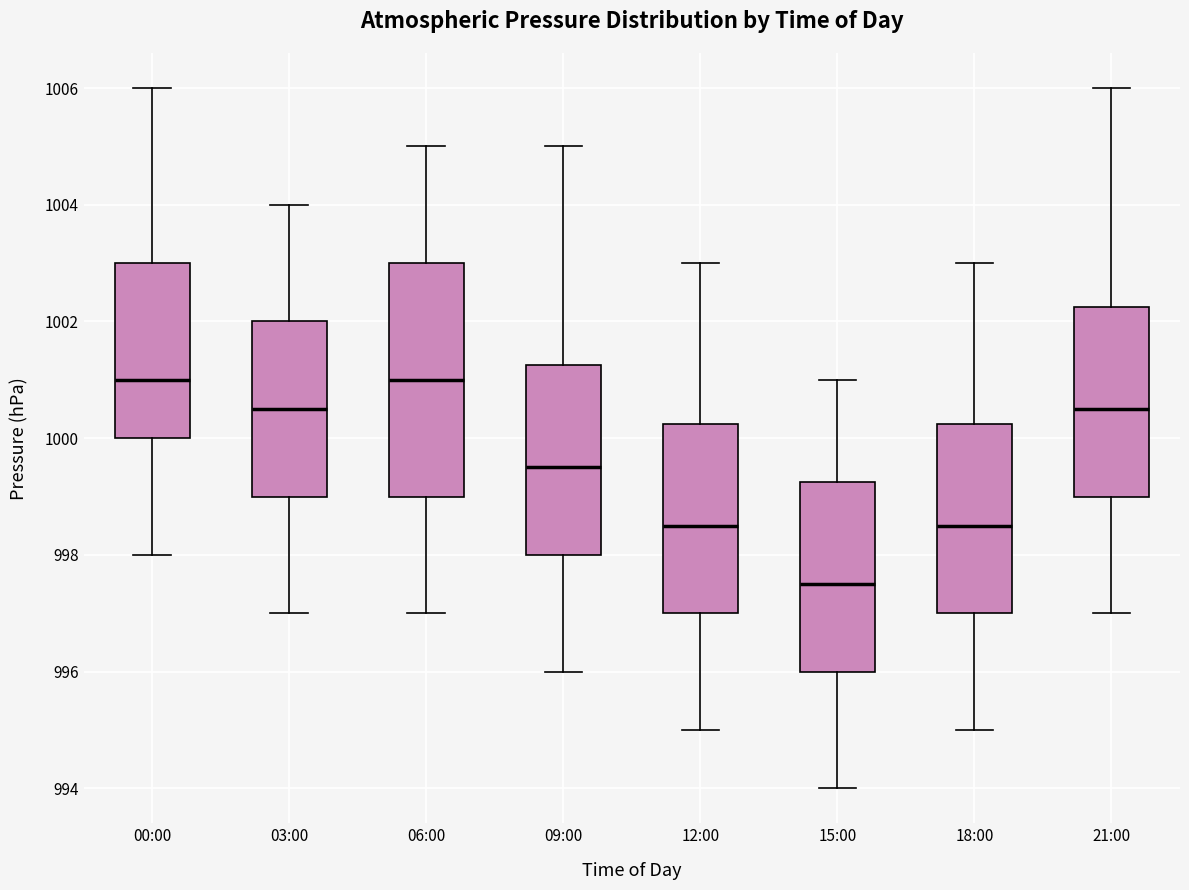

Which box is the tallest, from its lower edge to its upper edge?

06:00